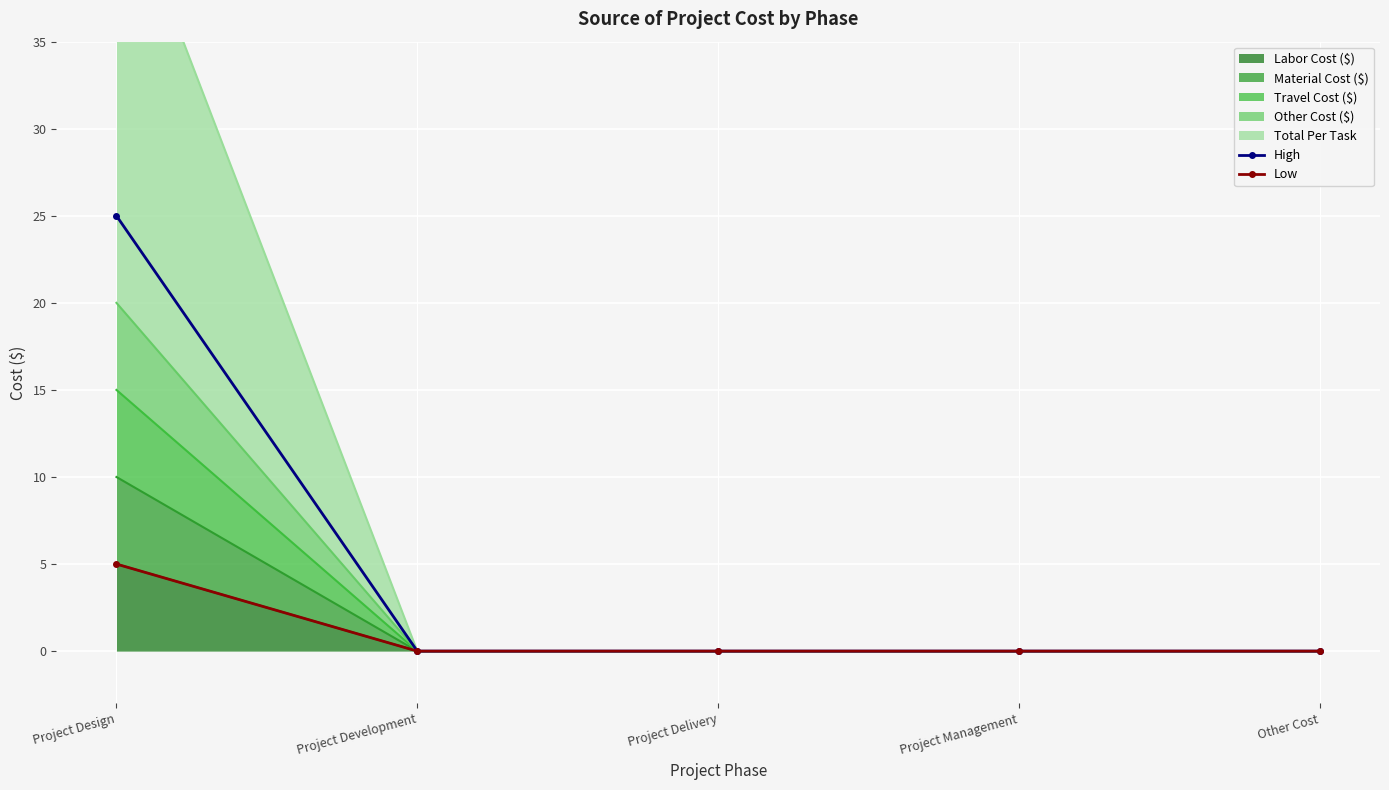

At which category does the chart reach its minimum across all series?

Project Development